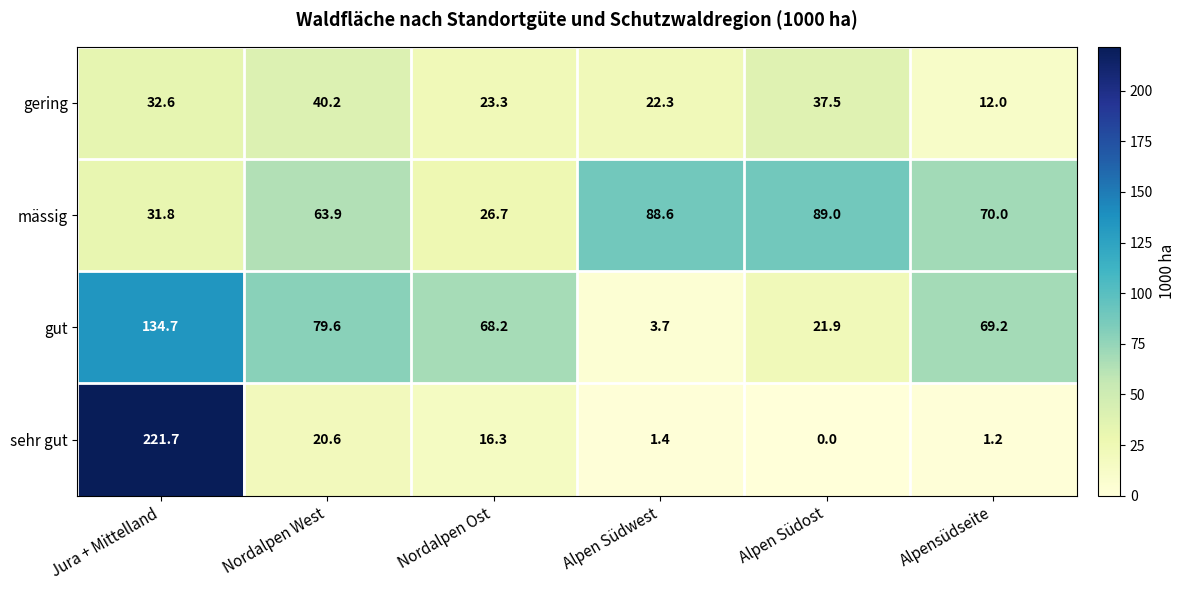

How many data points in sehr gut are less than 16?

3